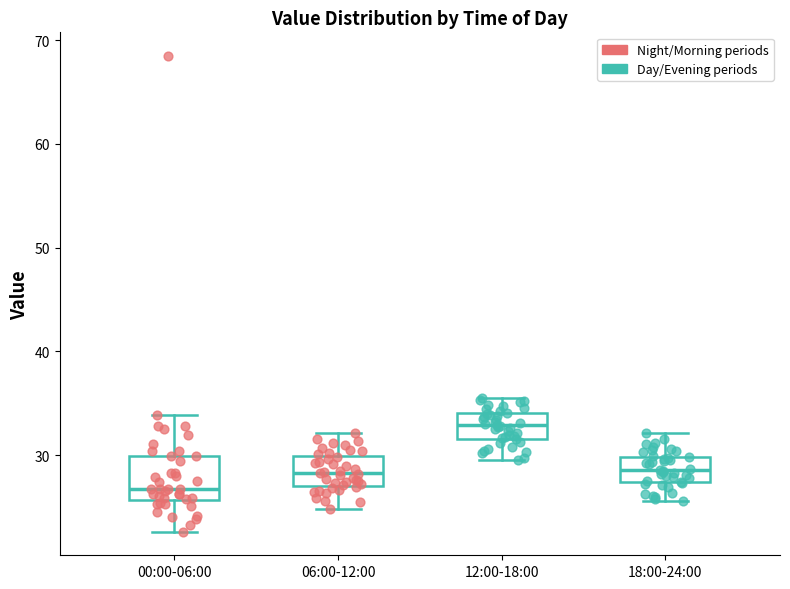

Reading left to right, read every box against the y-axis: the position of its median line, the range the box covers, and the ends of its whiskers. The values are not printed on the chart, so give them approximately, as read against the axis.

00:00-06:00: median 27, box 26 to 30, whiskers 23 to 34
06:00-12:00: median 28, box 27 to 30, whiskers 25 to 32
12:00-18:00: median 33, box 32 to 34, whiskers 30 to 36
18:00-24:00: median 29, box 27 to 30, whiskers 26 to 32